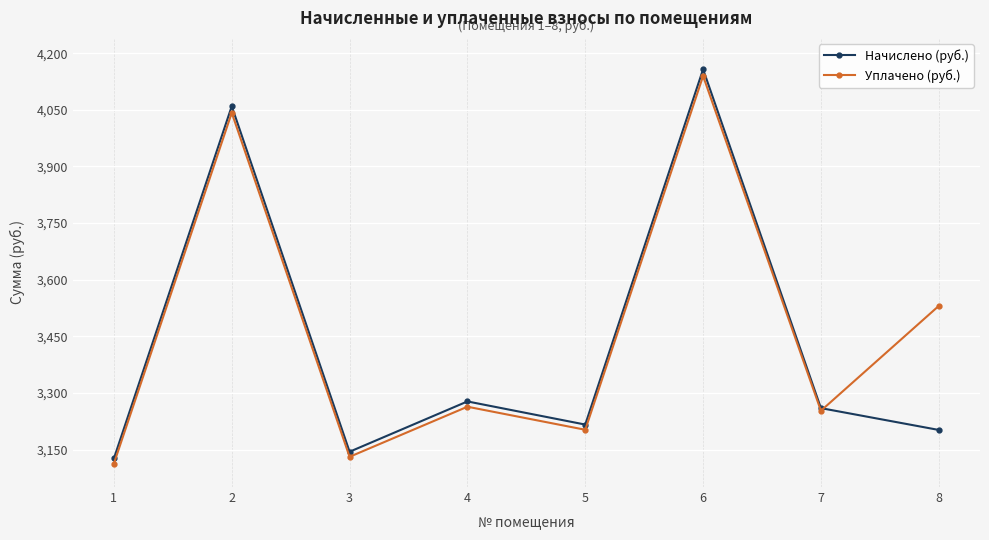

List the labels in order of Уплачено (руб.) value, largest first.

6, 2, 8, 4, 7, 5, 3, 1